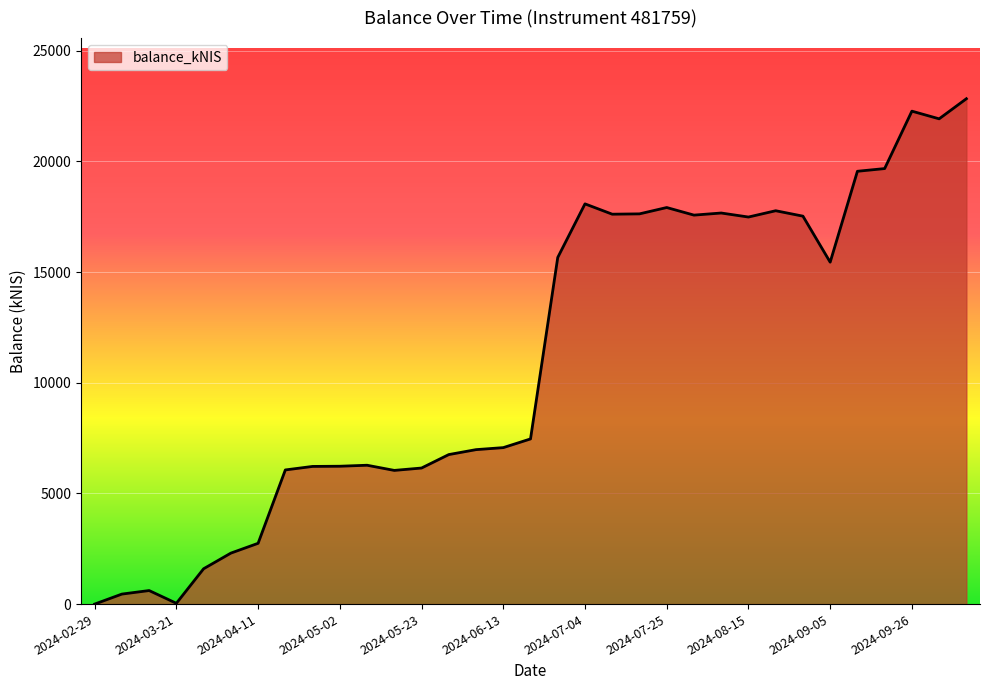

How many positive values are there?

32